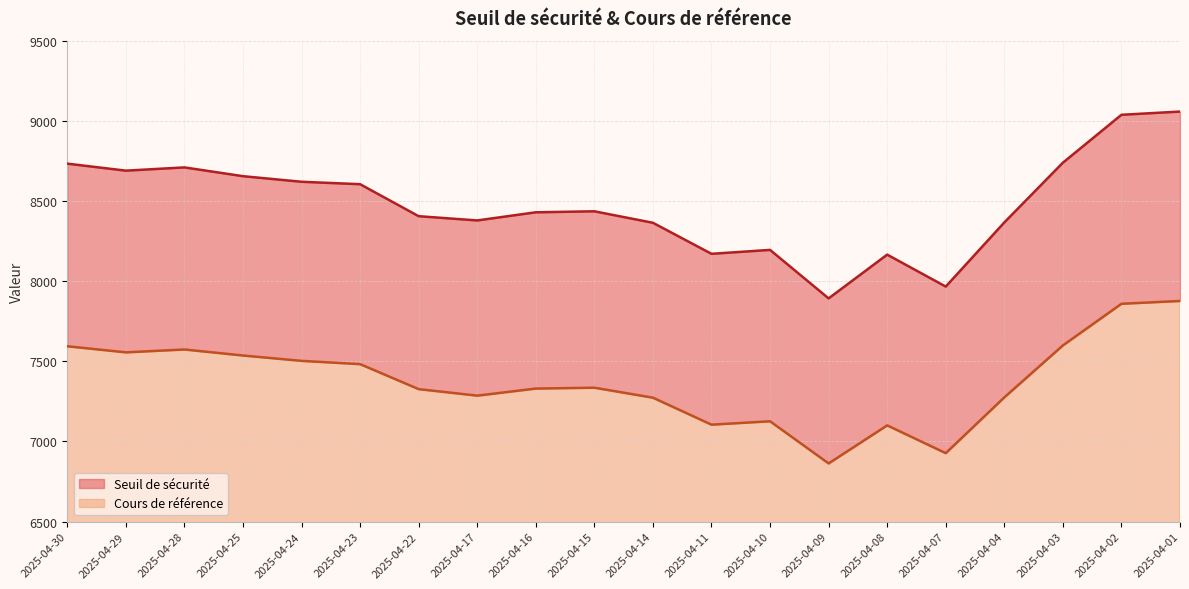

Is the value of Cours de référence at 2025-04-30 greater than the value of Seuil de sécurité at 2025-04-10?

No